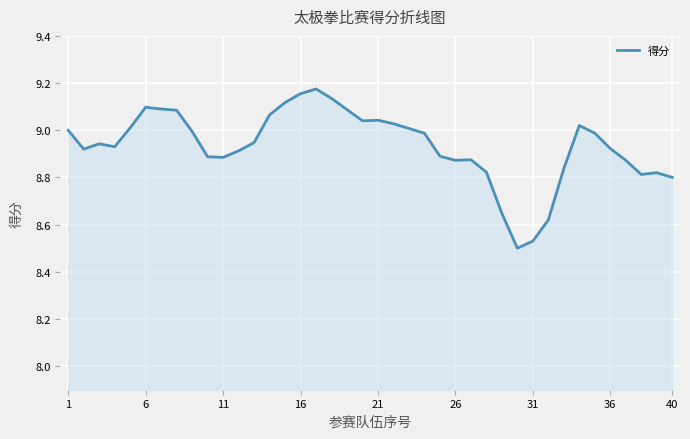

What is the difference between the maximum and minimum values?

0.7